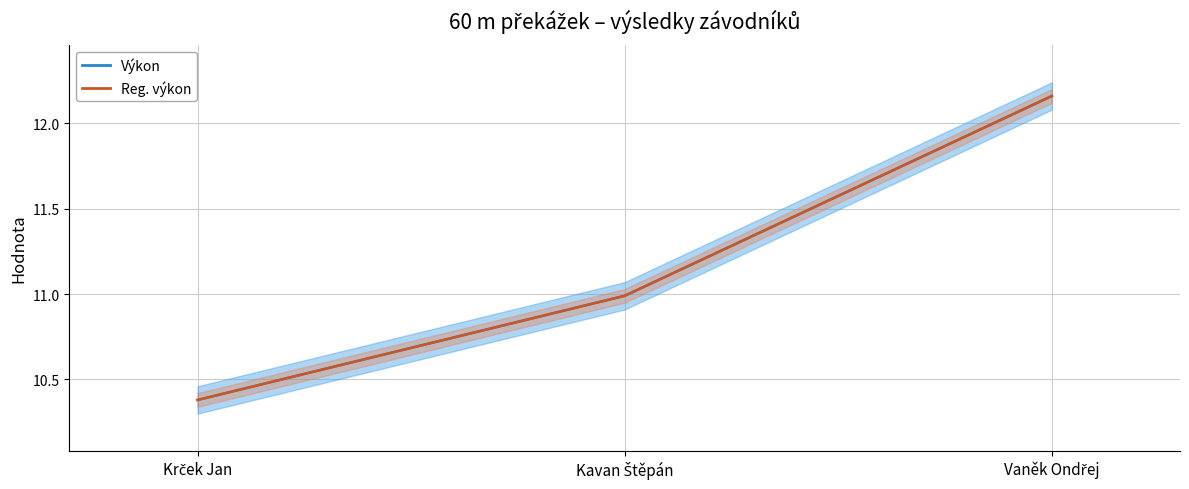

What is the sum of all Výkon values?

33.5